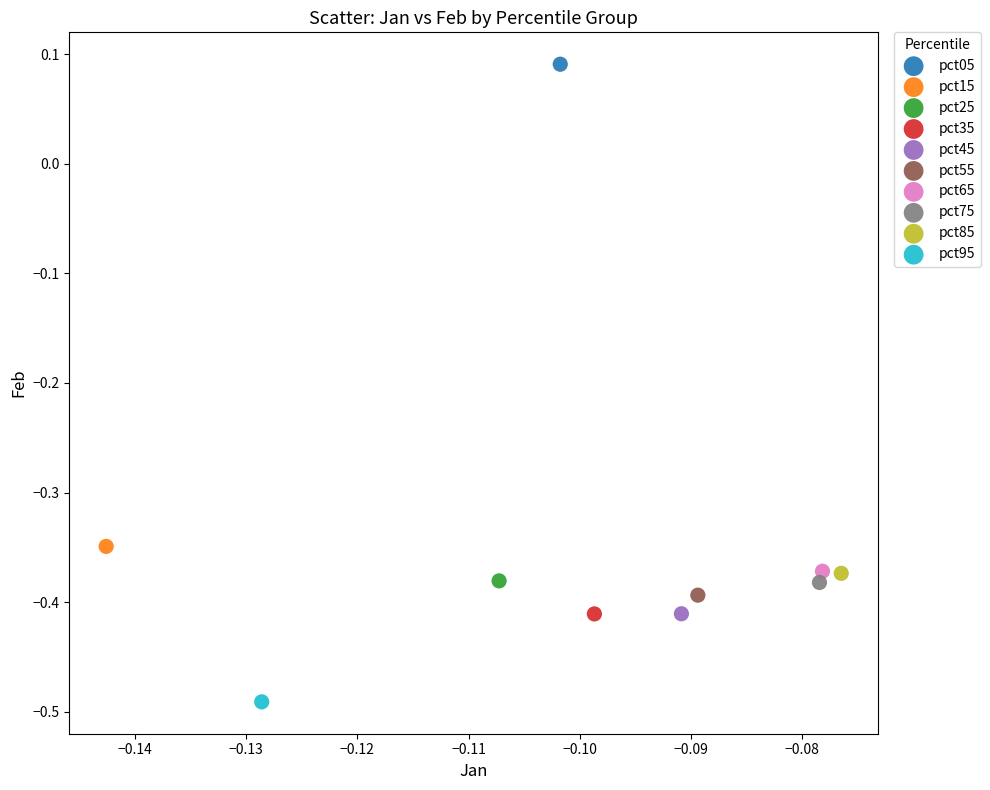

Which series contains the lowest Y value?

pct95